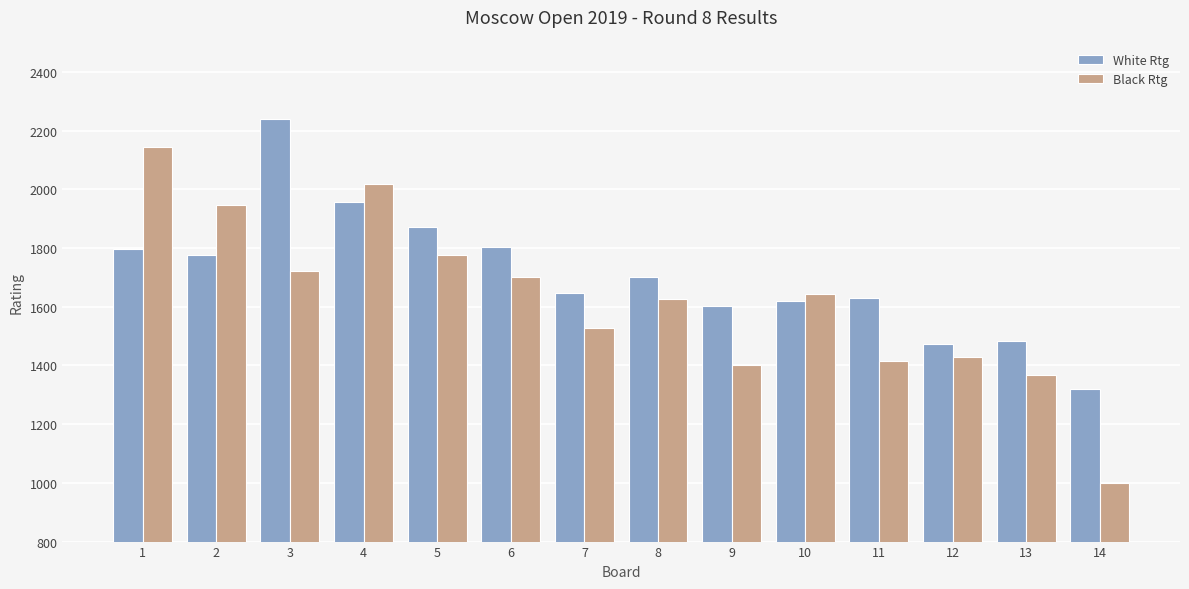

What is the difference between the highest and lowest values at 2?

170